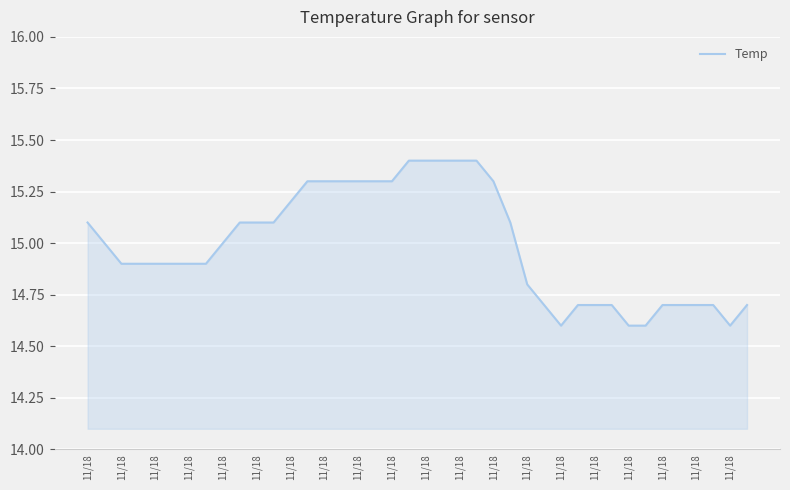

What is the difference between the maximum and minimum values?

0.8